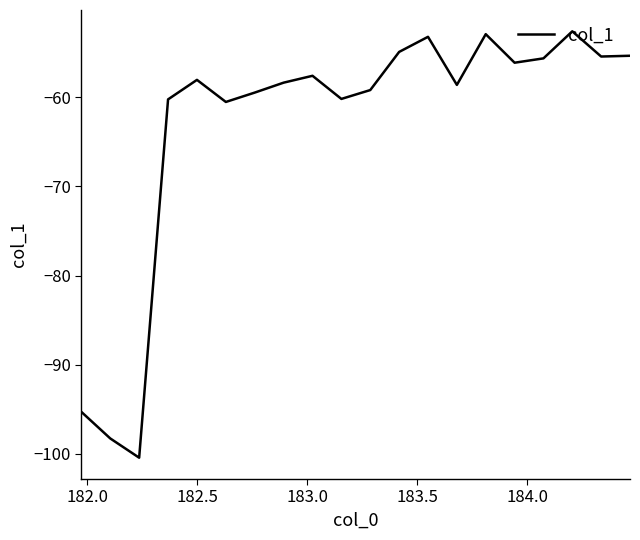

How many distinct data groups are displayed?

1